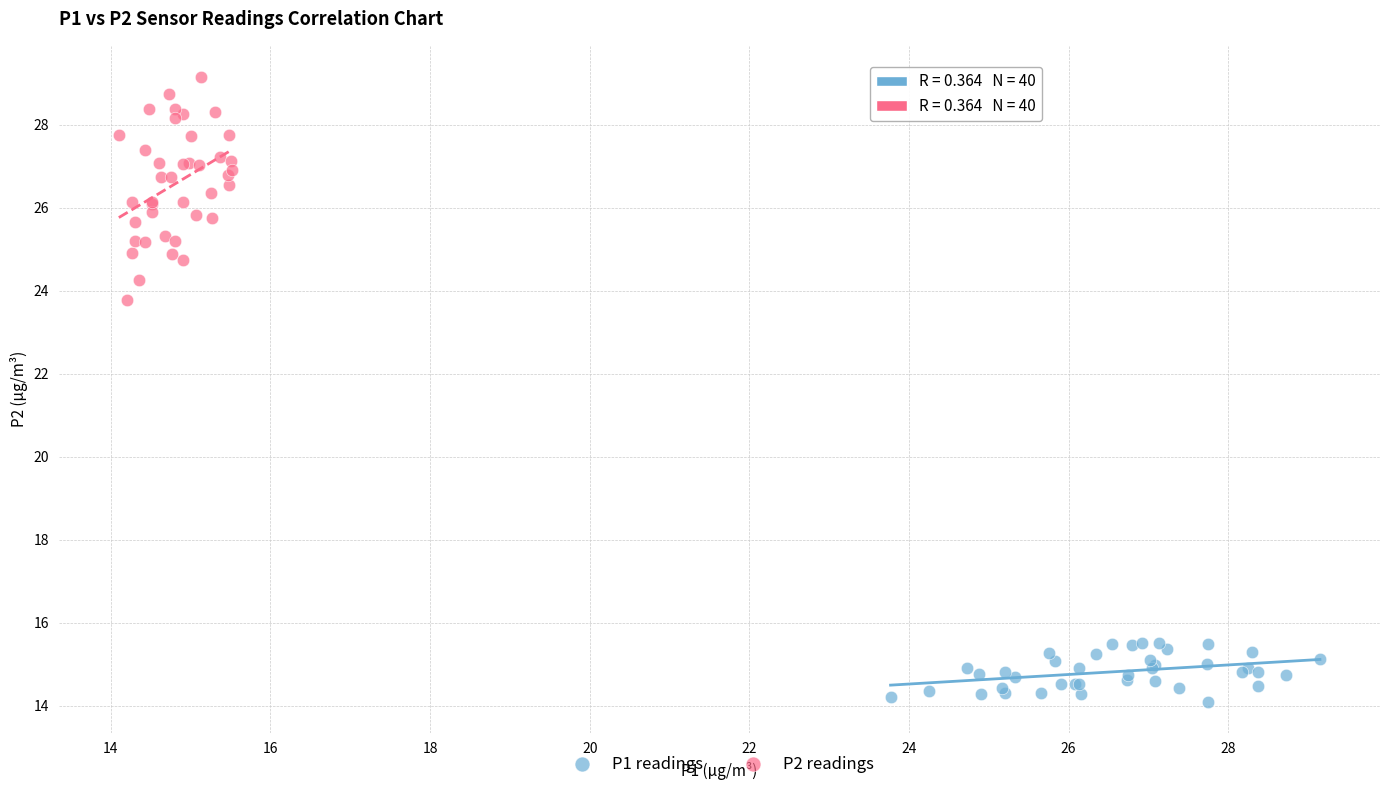

Which series reaches the maximum Y coordinate?

P2 readings